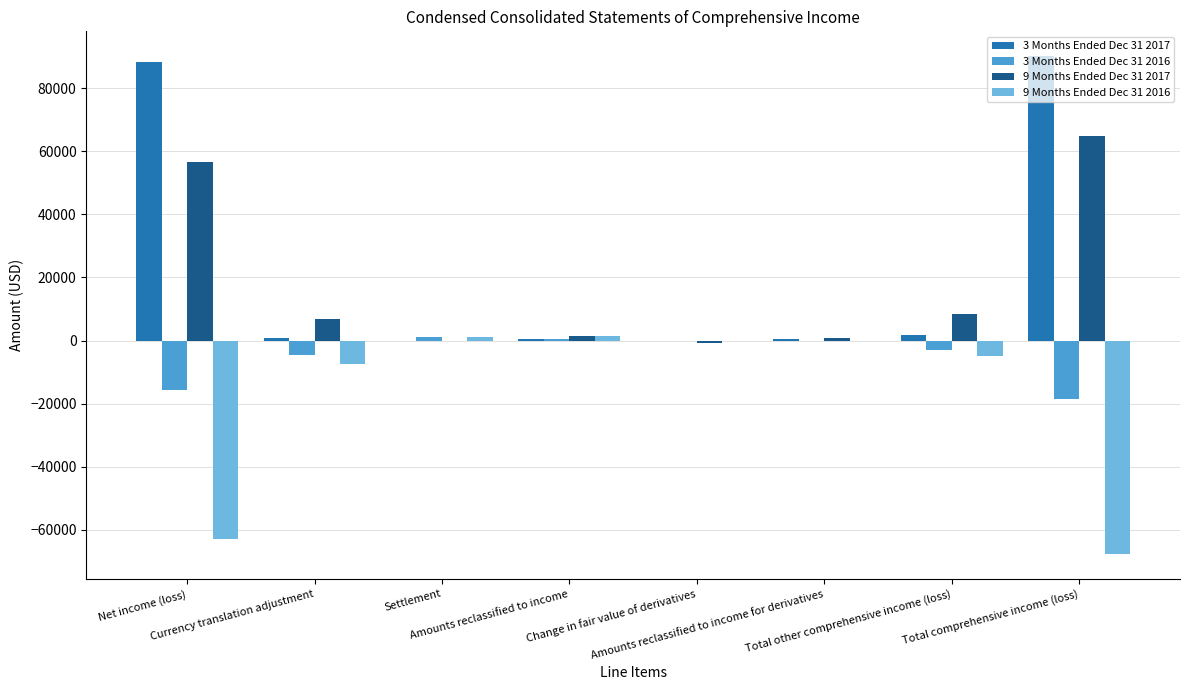

Count the number of categories in the chart.

8